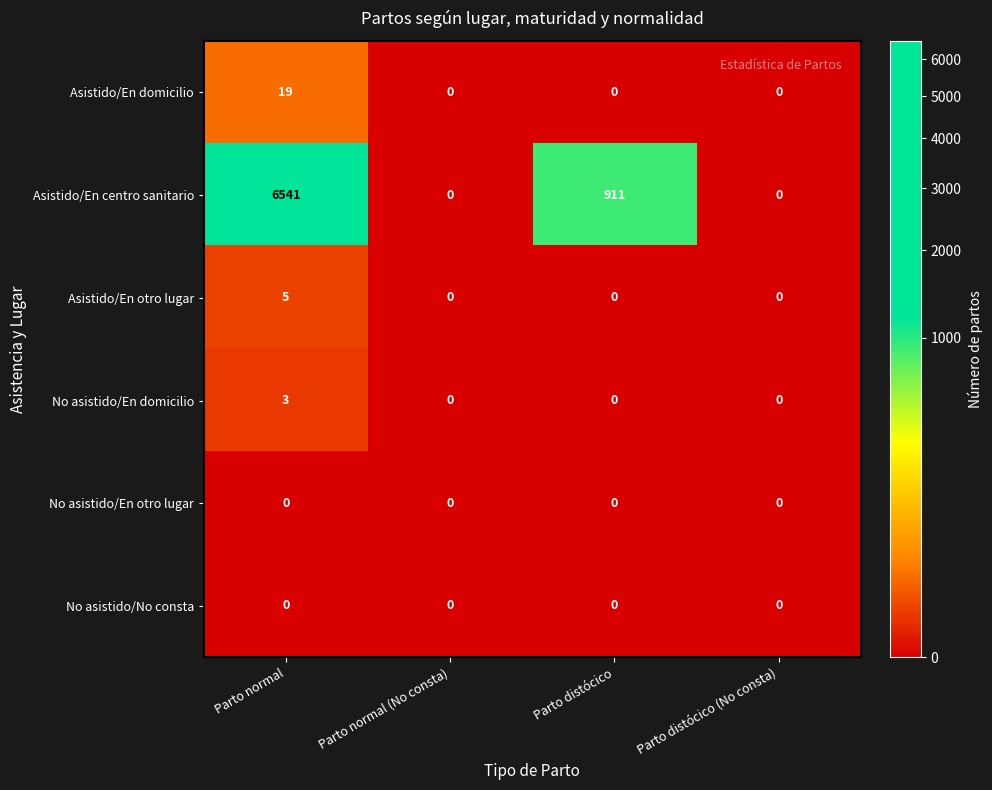

Which series changed the most between Parto normal and Parto normal (No consta)?

Asistido/En centro sanitario